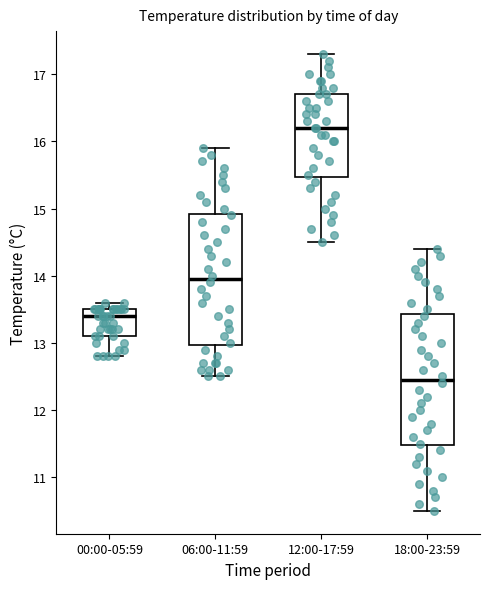

Reading left to right, read every box against the y-axis: the position of its median line, the range the box covers, and the ends of its whiskers. The values are not printed on the chart, so give them approximately, as read against the axis.

00:00-05:59: median 13.4, box 13.1 to 13.5, whiskers 12.8 to 13.6
06:00-11:59: median 14.0, box 13.0 to 14.9, whiskers 12.5 to 15.9
12:00-17:59: median 16.2, box 15.5 to 16.7, whiskers 14.5 to 17.3
18:00-23:59: median 12.5, box 11.5 to 13.4, whiskers 10.5 to 14.4